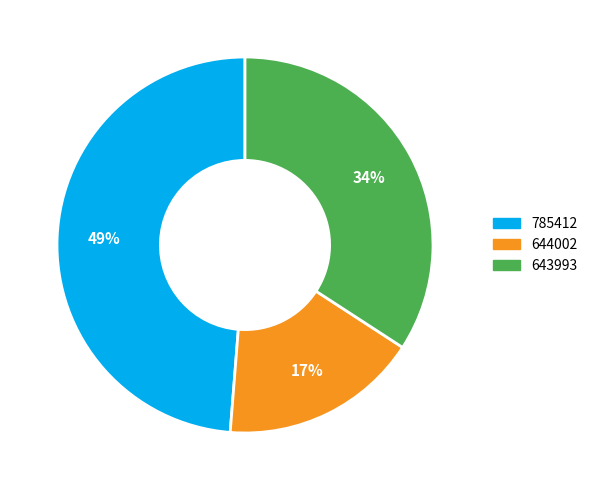

Between 785412 and 643993, which is larger?

785412